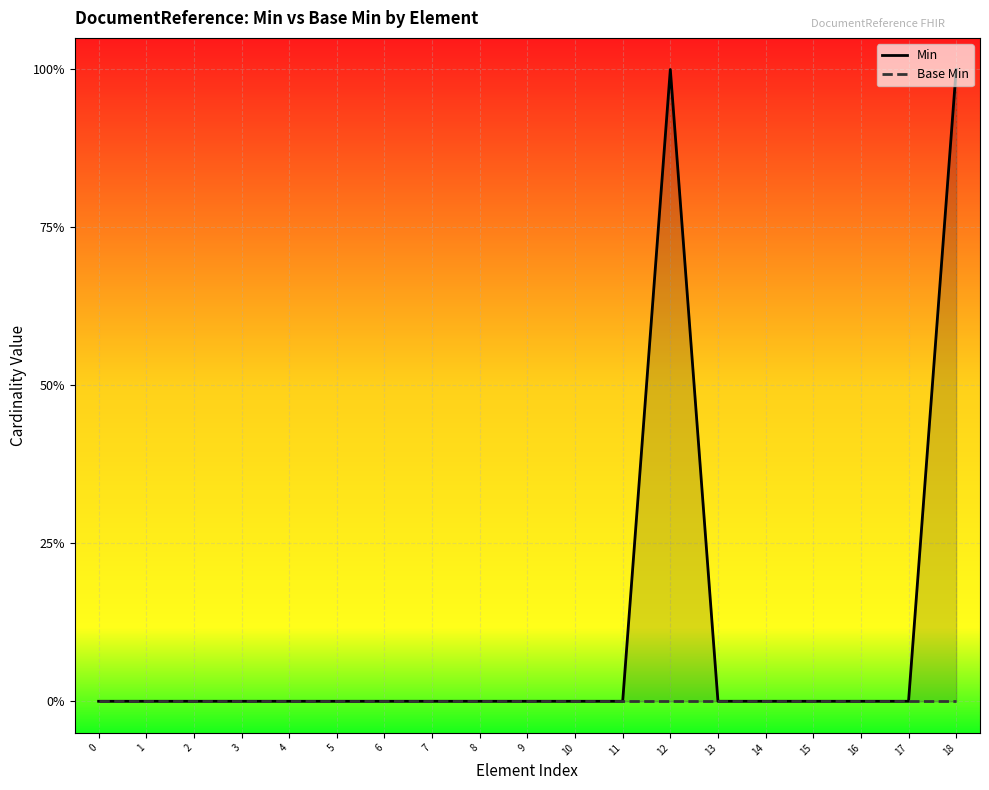

True or false: Min and Base Min cross at least once.

False